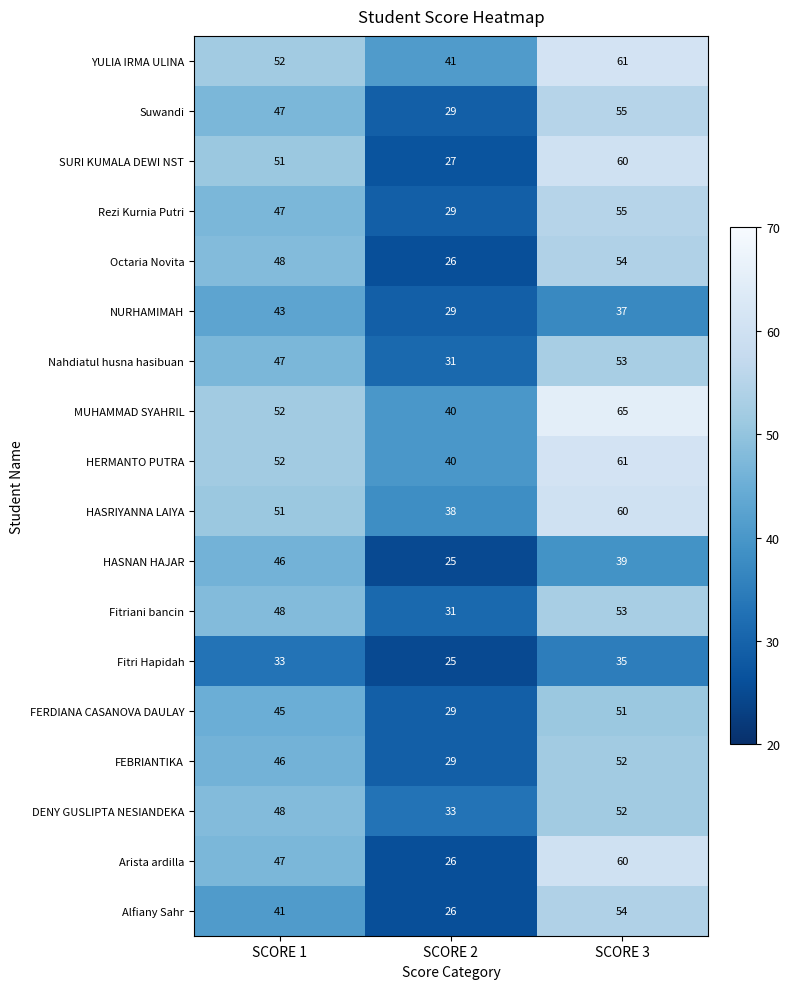

How many categories are shown in the chart?

3